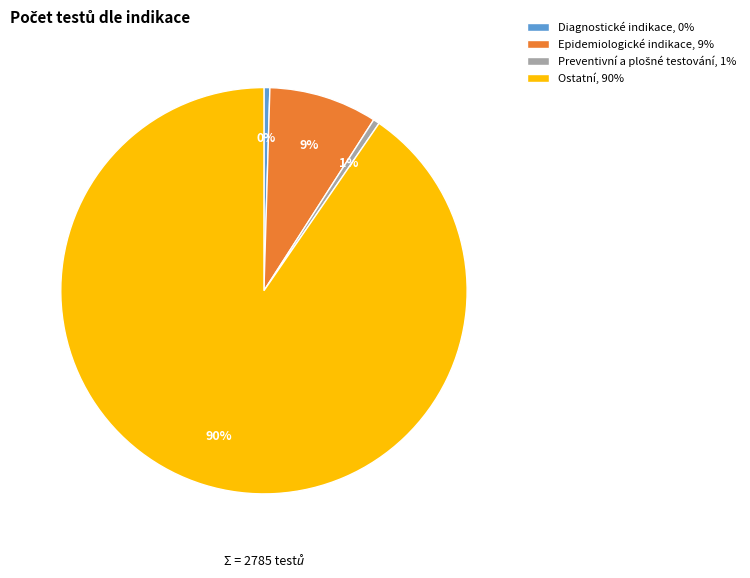

Which has a higher value, Epidemiologické indikace, 9% or Ostatní, 90%?

Ostatní, 90%